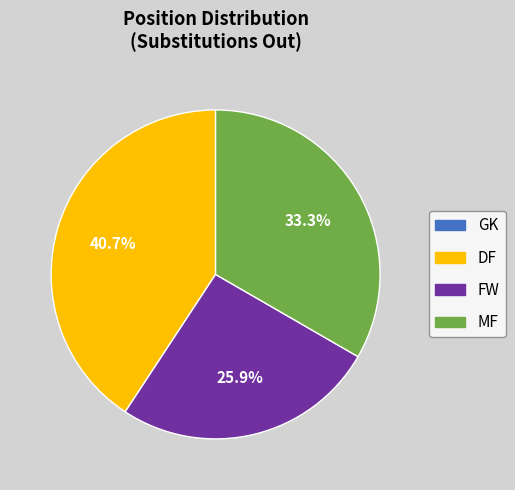

To the nearest percent, what portion does MF represent?

33%